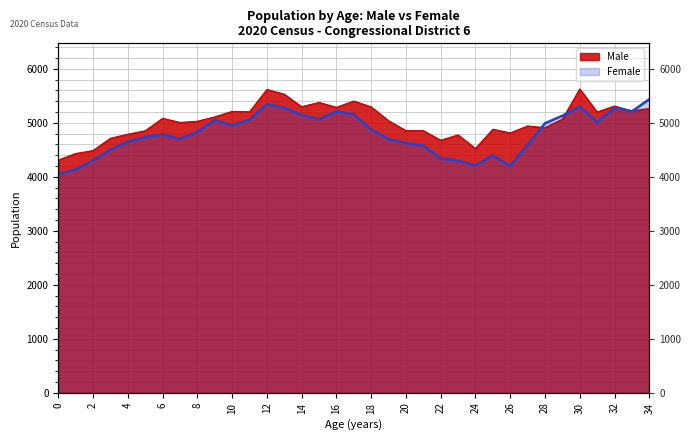

How many interior local valleys does the Male series have?

10